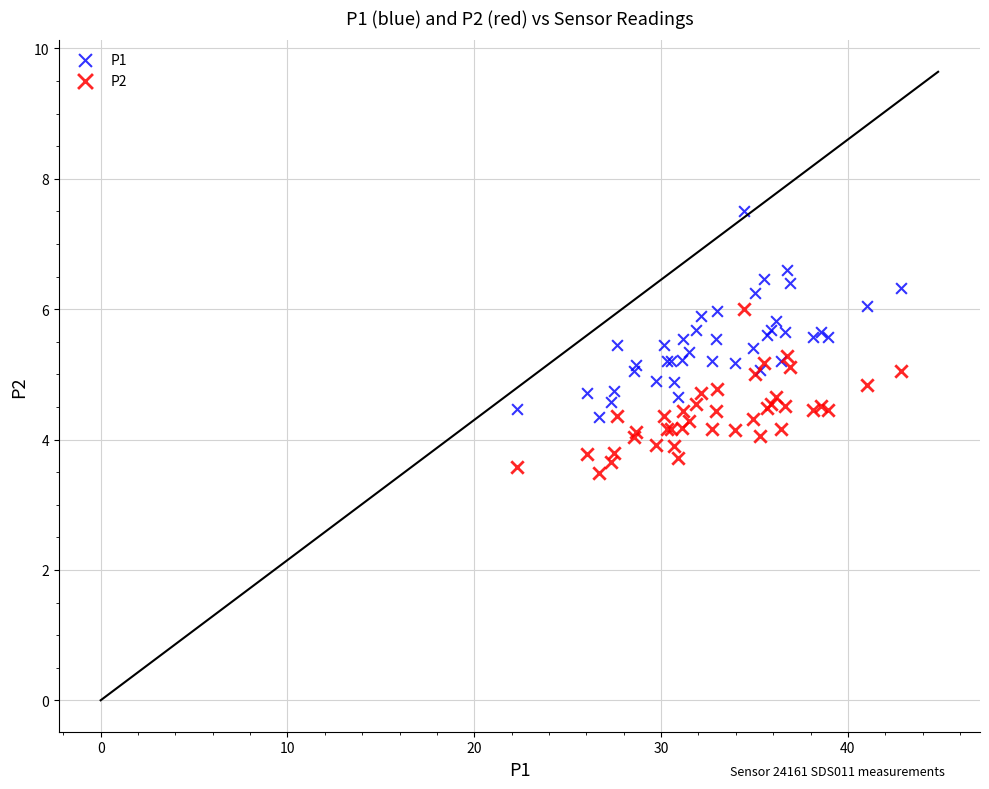

Which series has the largest Y range (max minus min)?

P1